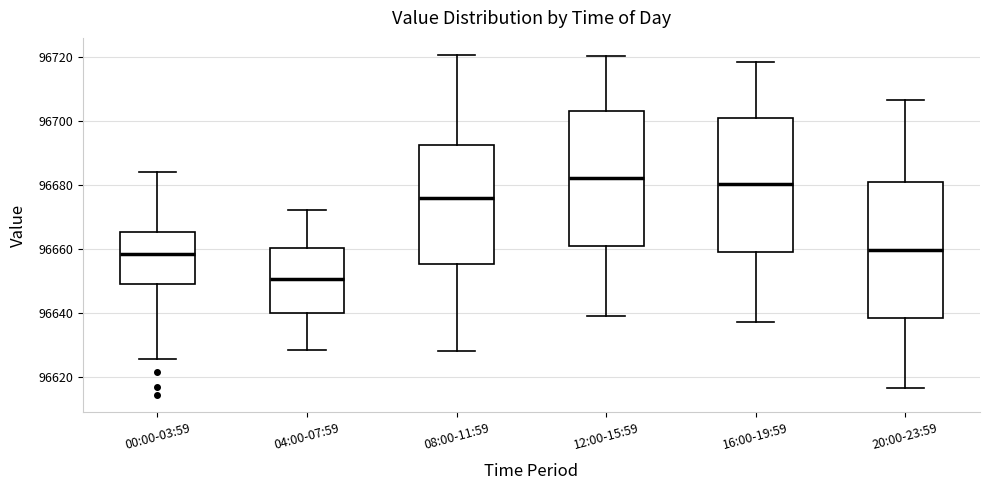

Reading left to right, read every box against the y-axis: the position of its median line, the range the box covers, and the ends of its whiskers. The values are not printed on the chart, so give them approximately, as read against the axis.

00:00-03:59: median 96658, box 96650 to 96666, whiskers 96626 to 96684
04:00-07:59: median 96650, box 96640 to 96660, whiskers 96628 to 96672
08:00-11:59: median 96676, box 96656 to 96692, whiskers 96628 to 96720
12:00-15:59: median 96682, box 96662 to 96704, whiskers 96640 to 96720
16:00-19:59: median 96680, box 96660 to 96702, whiskers 96638 to 96718
20:00-23:59: median 96660, box 96638 to 96682, whiskers 96616 to 96706